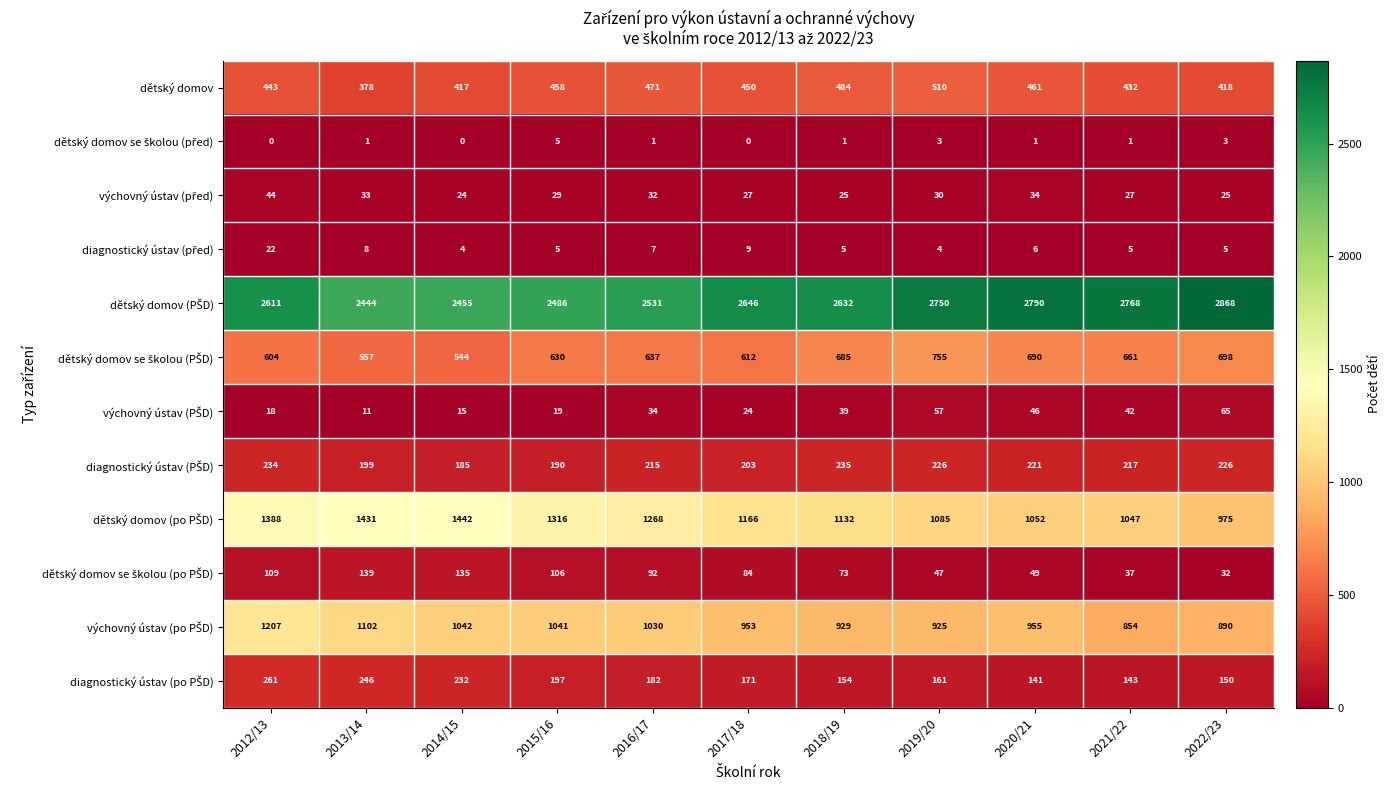

Which category has the highest value across all series?

2022/23